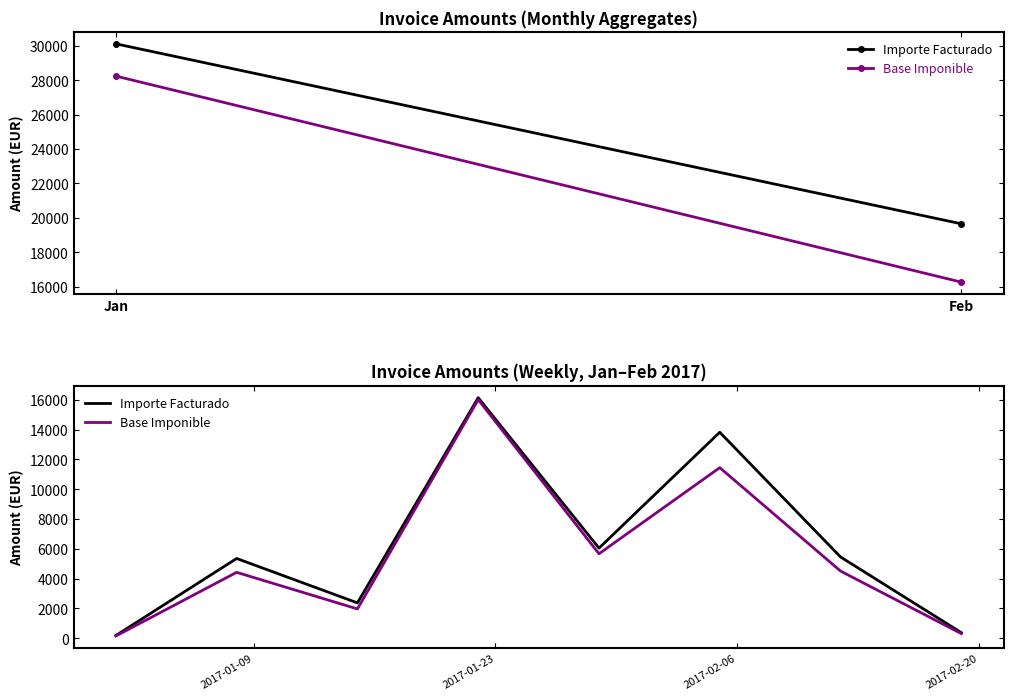

Which series has the widest spread of values?

Importe Facturado